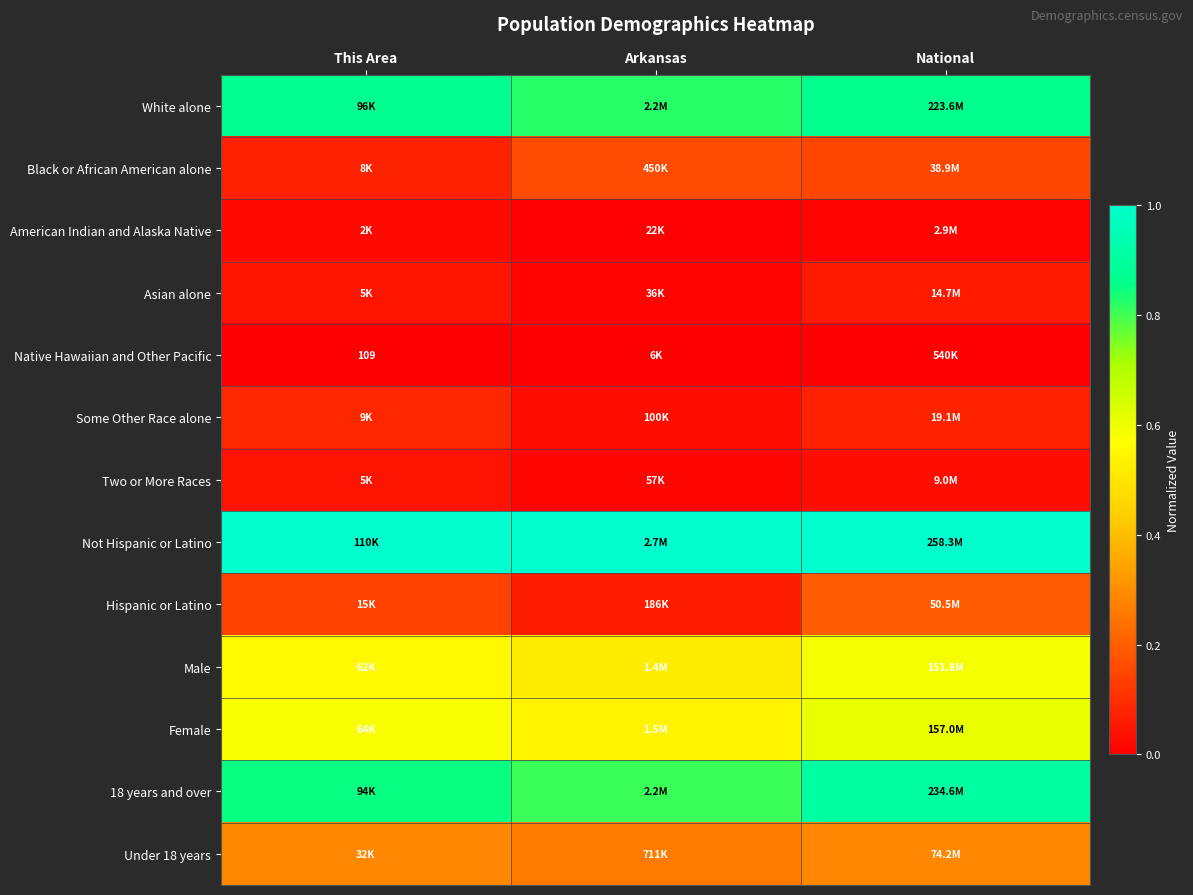

Is the value of Hispanic or Latino at This Area greater than the value of 18 years and over at National?

No